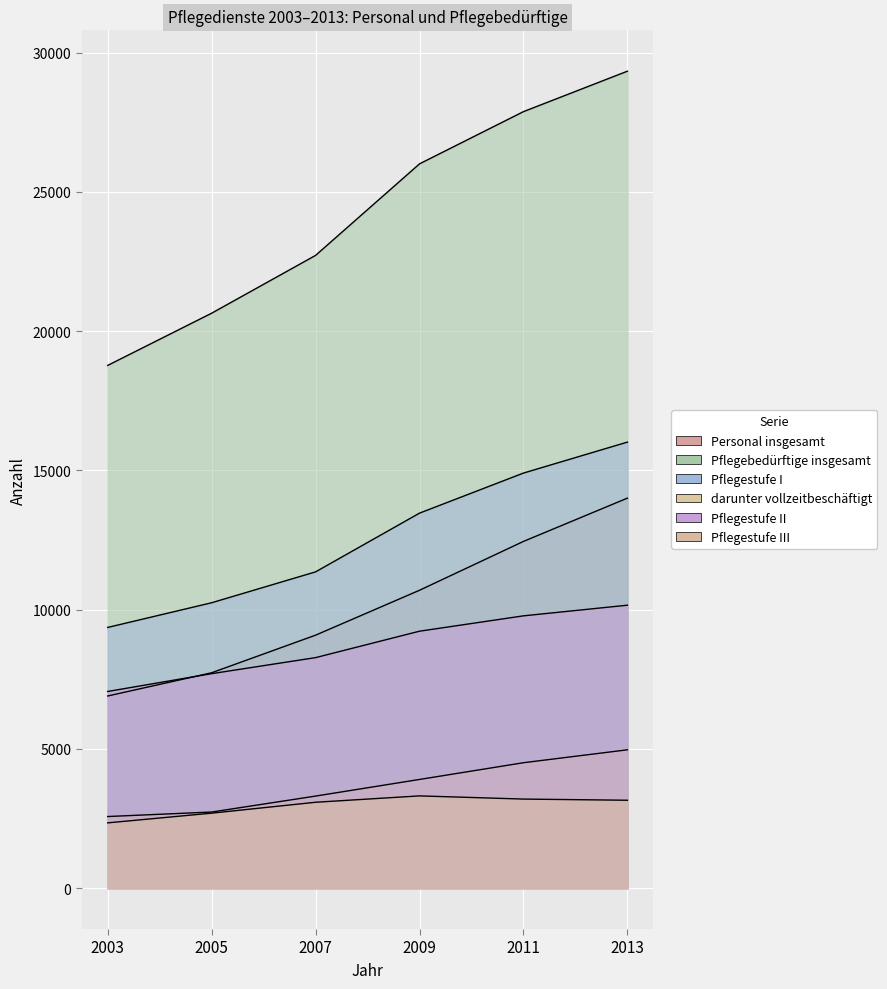

What is the highest value of the Personal insgesamt series?

14002.9